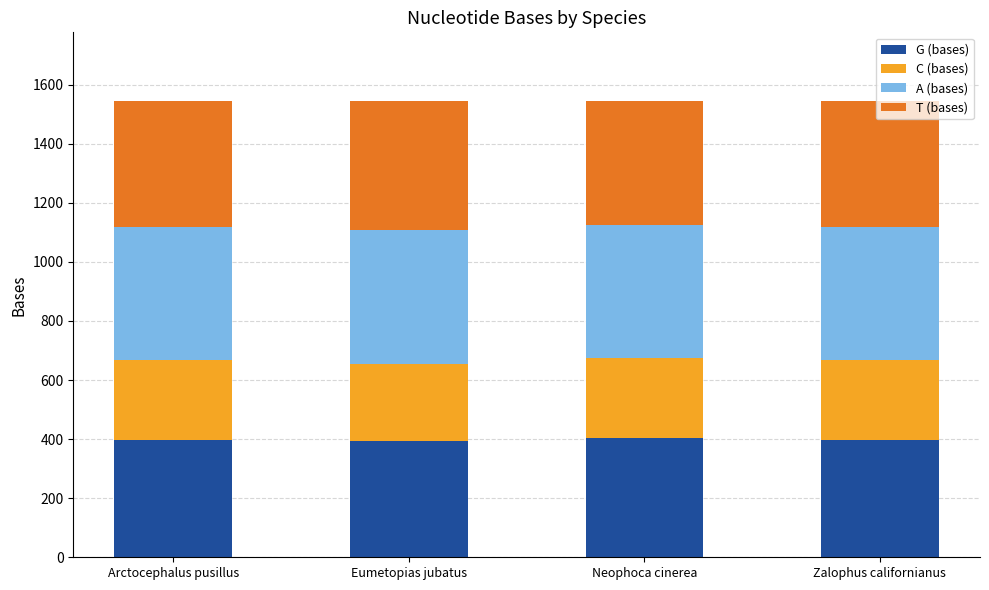

What is the total value across all series at Zalophus californianus?

1545